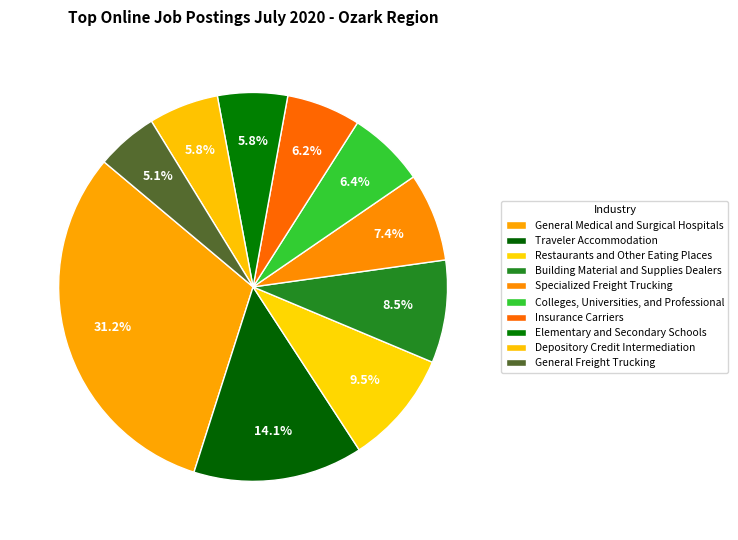

Combined, what portion of the pie is Building Material and Supplies Dealers and Insurance Carriers?

14.7%